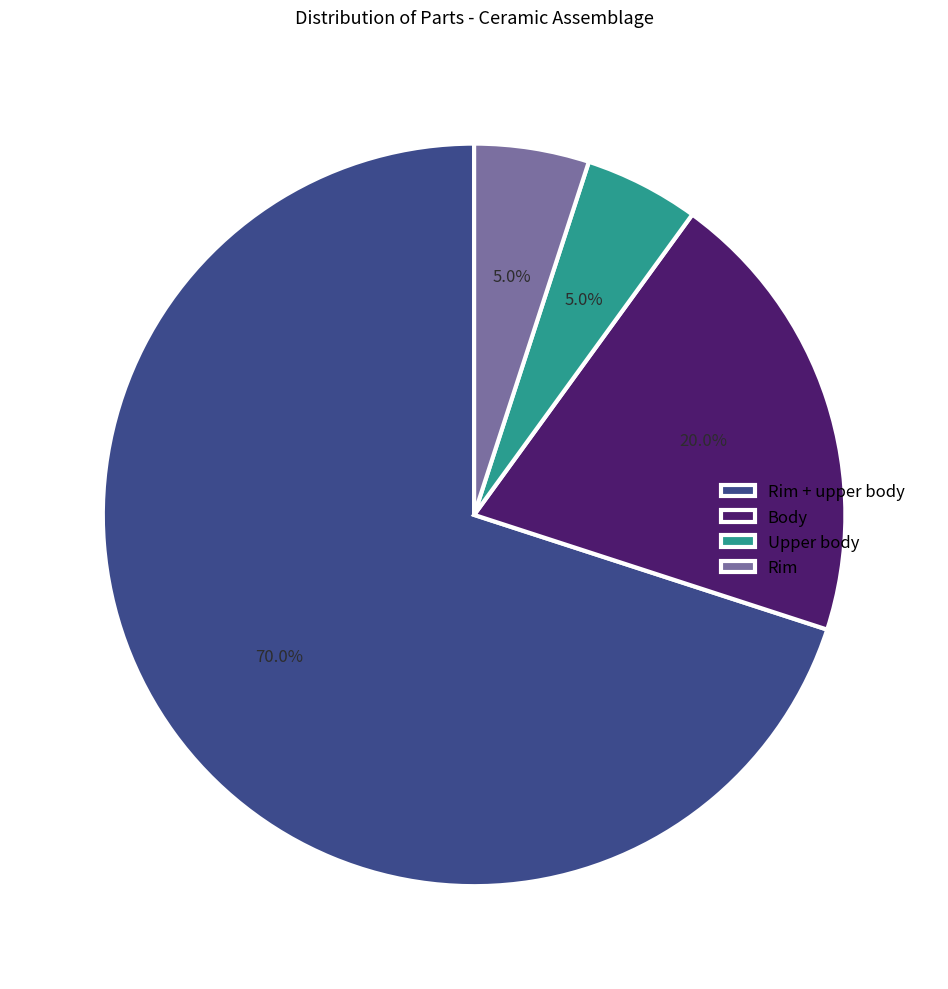

Which category has the biggest portion of the pie?

Rim + upper body